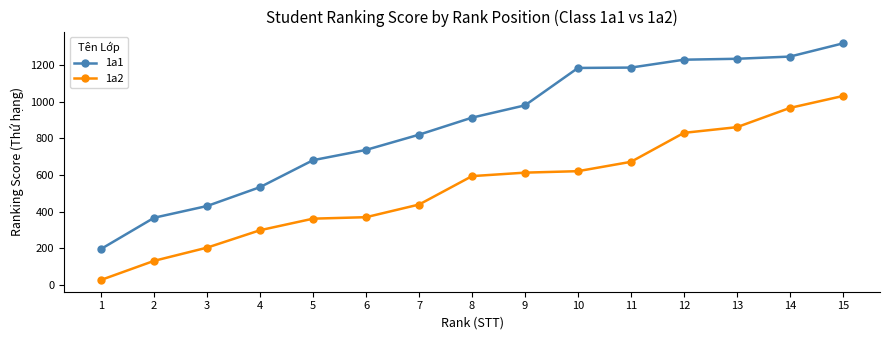

Which series has the widest spread of values?

1a1